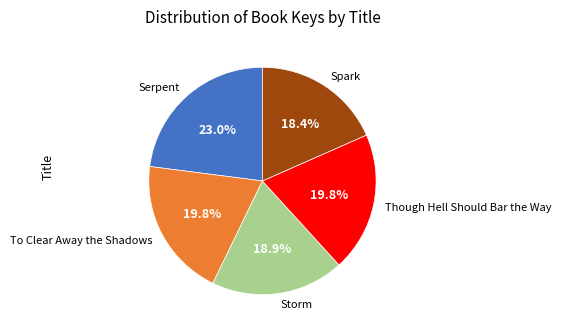

To the nearest percent, what portion does Though Hell Should Bar the Way represent?

20%